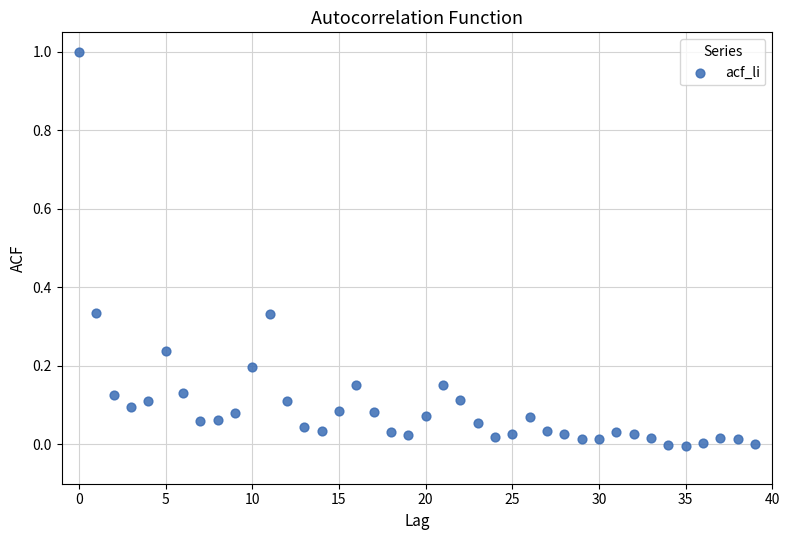

What is the range of Y values (max minus min)?

1.0